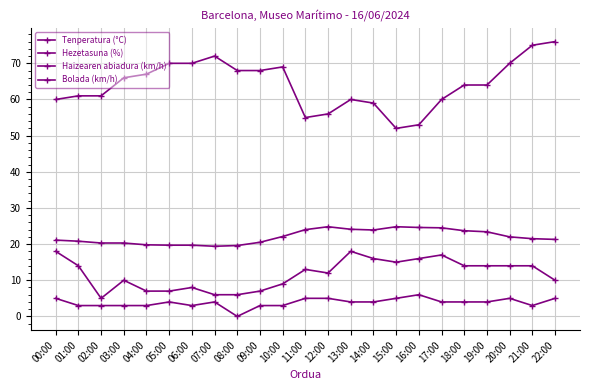

How many categories are shown in the chart?

23